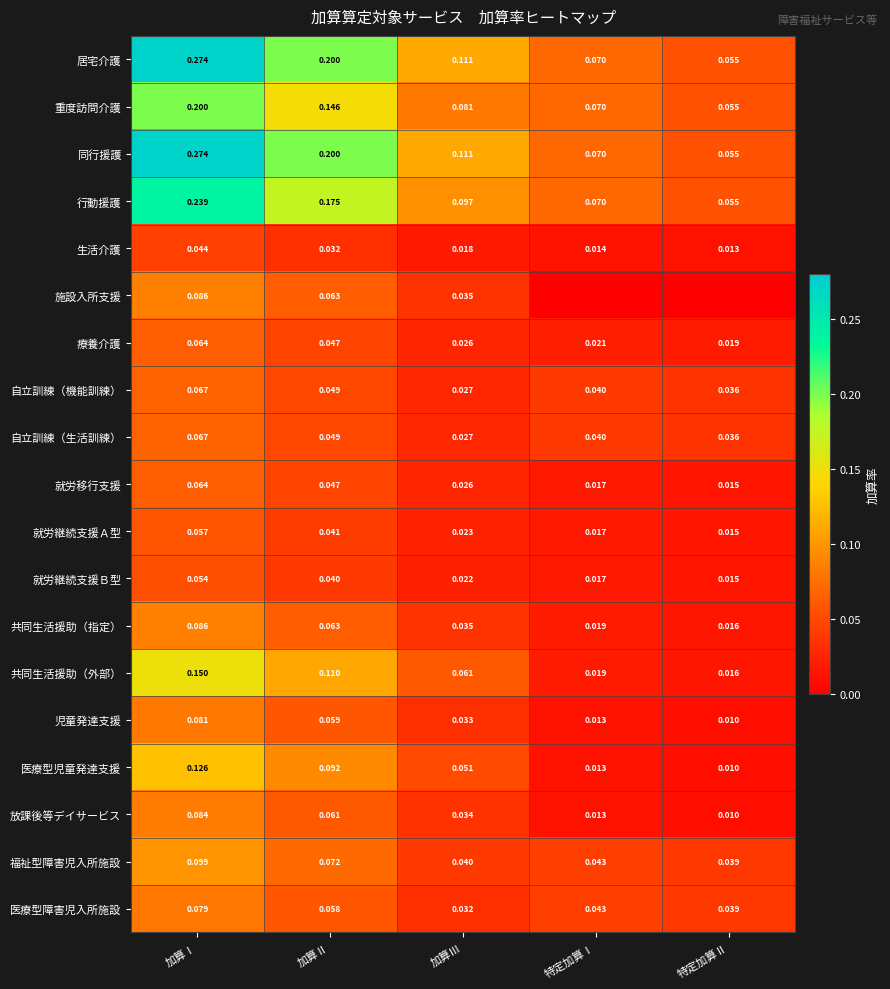

Is the value of 放課後等デイサービス at 加算Ⅰ greater than the value of 同行援護 at 加算Ⅰ?

No